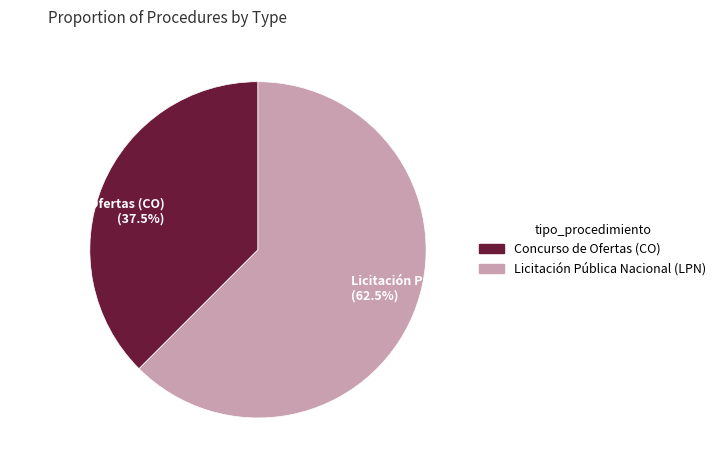

Between Licitación Pública Nacional (LPN) and Concurso de Ofertas (CO), which is larger?

Licitación Pública Nacional (LPN)